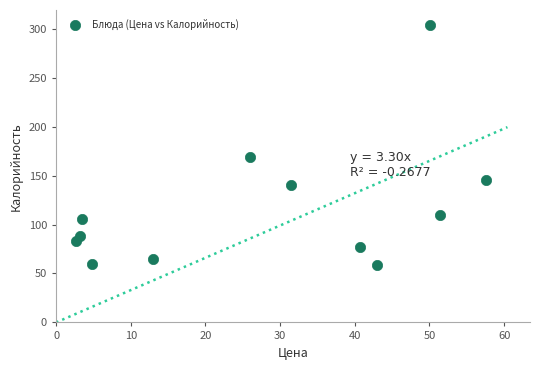

What is the range of Y values (max minus min)?

245